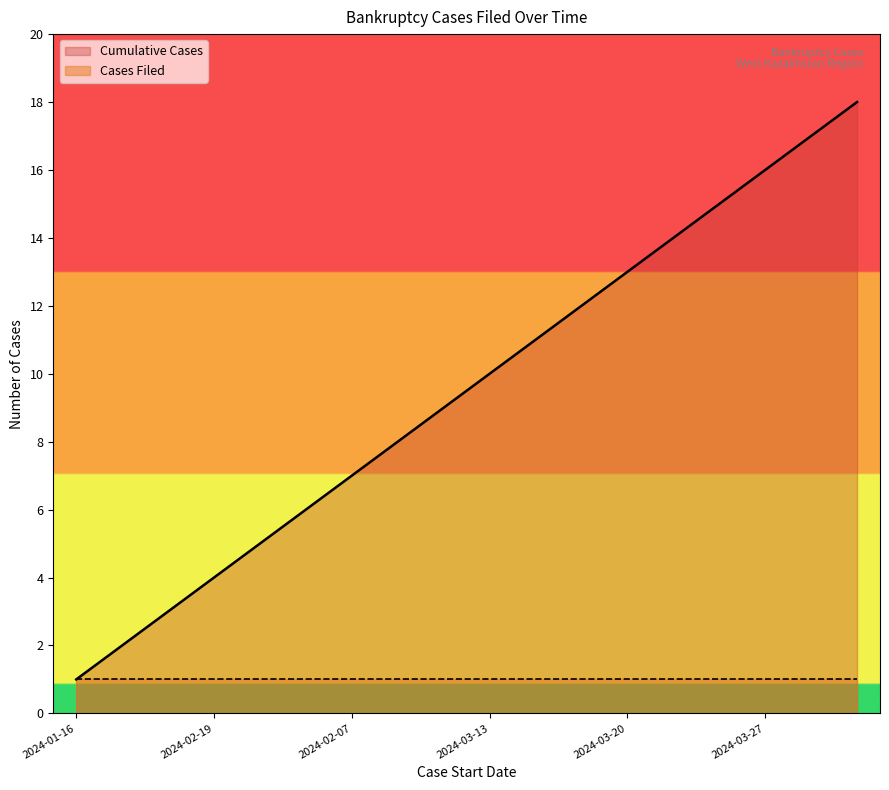

Which has a higher value, 2024-04-09 or 2024-03-13?

2024-04-09